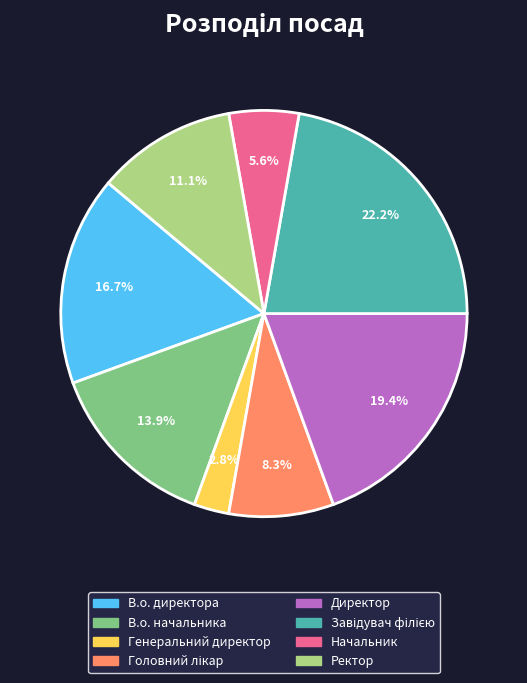

What portion of the pie excludes Ректор?

88.9%